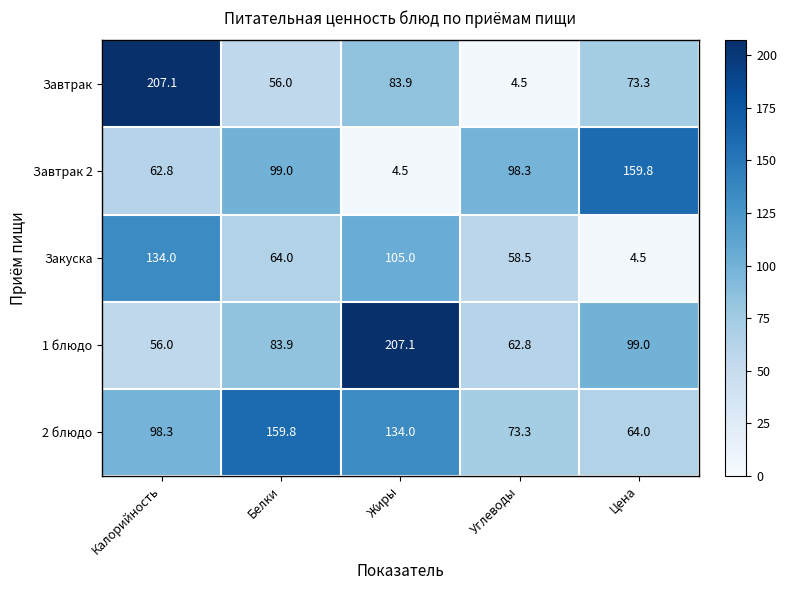

Rank the series at Белки from lowest to highest value.

Завтрак, Закуска, 1 блюдо, Завтрак 2, 2 блюдо